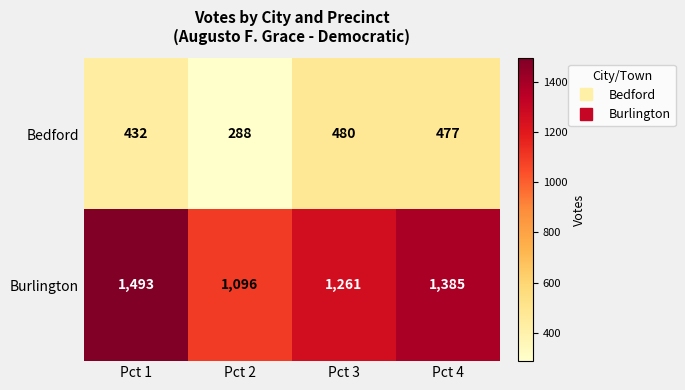

Reading left to right, extract all data points from this chart.

Bedford: 432	288	480	477
Burlington: 1493	1096	1261	1385